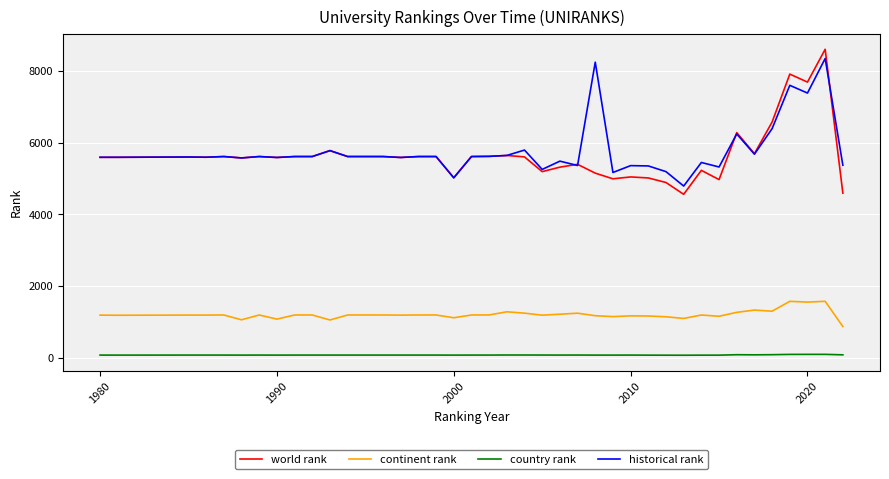

Is this an area chart (filled region under the line)?

No